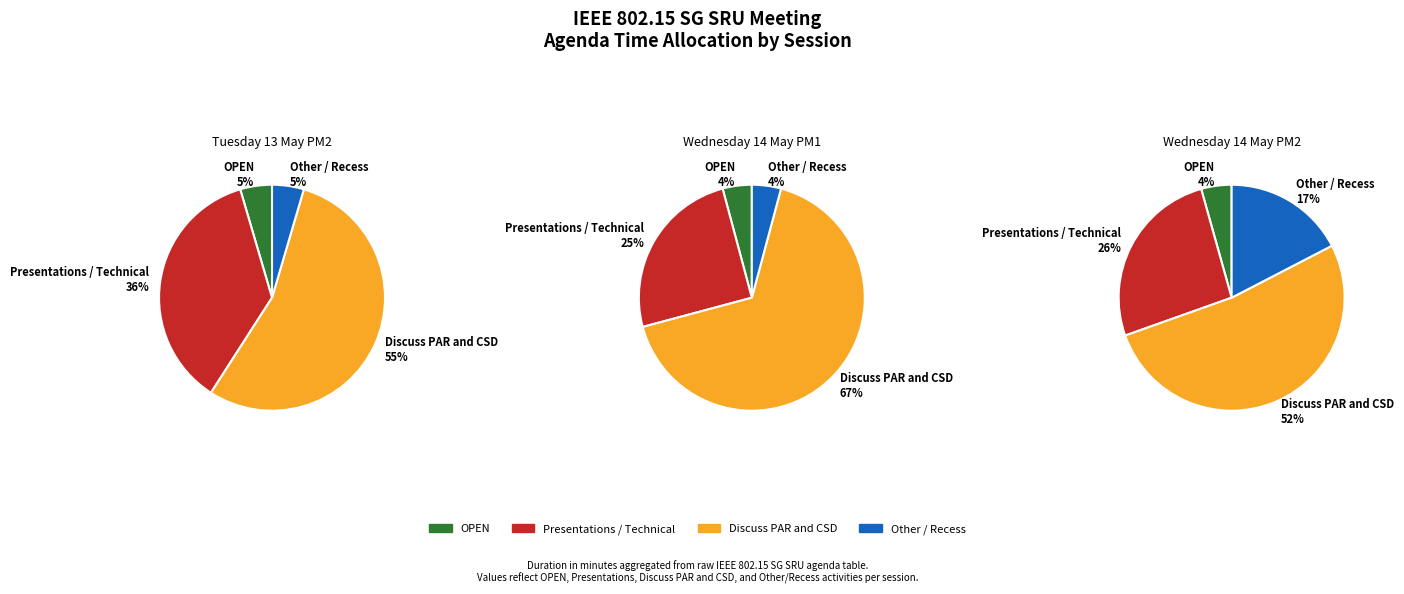

Is the sum of 1 and 0 greater than half?

Yes